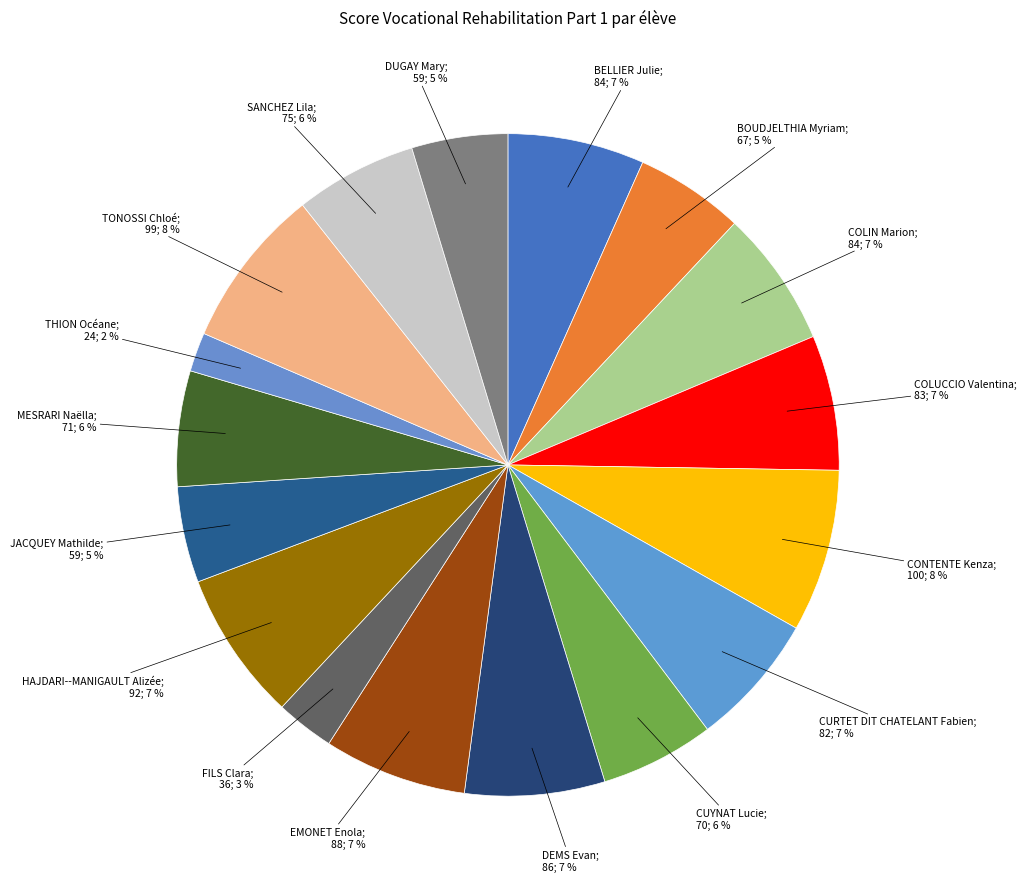

What is the largest slice in the pie chart?

CONTENTE Kenza